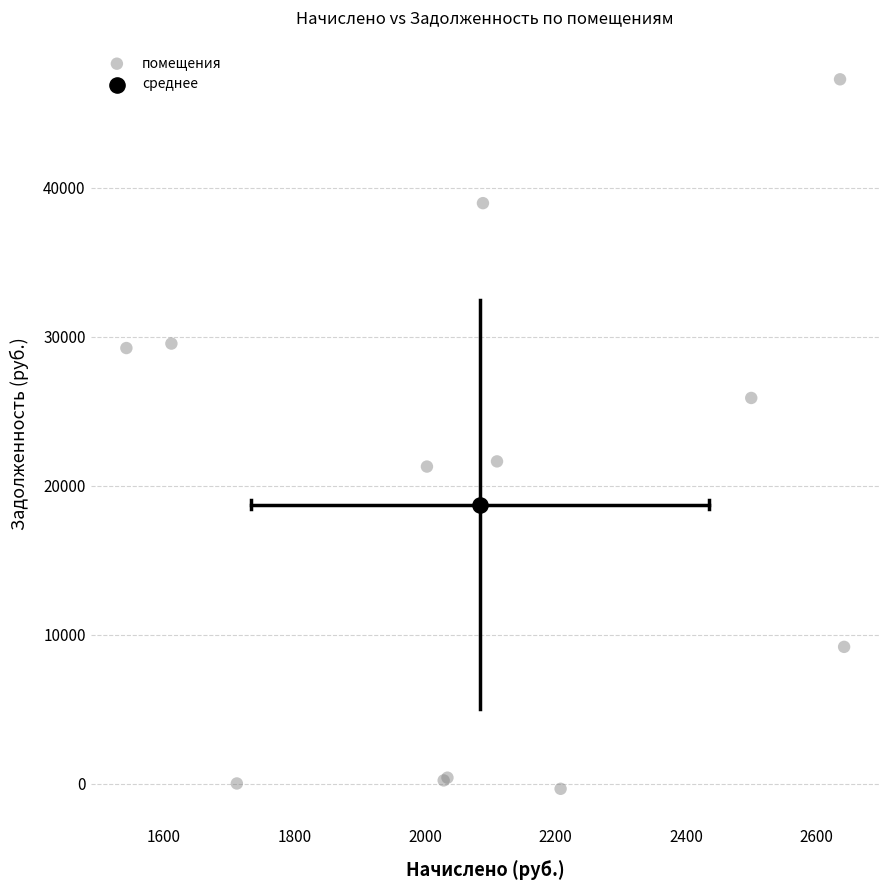

What are all the series names shown in the legend?

помещения, среднее